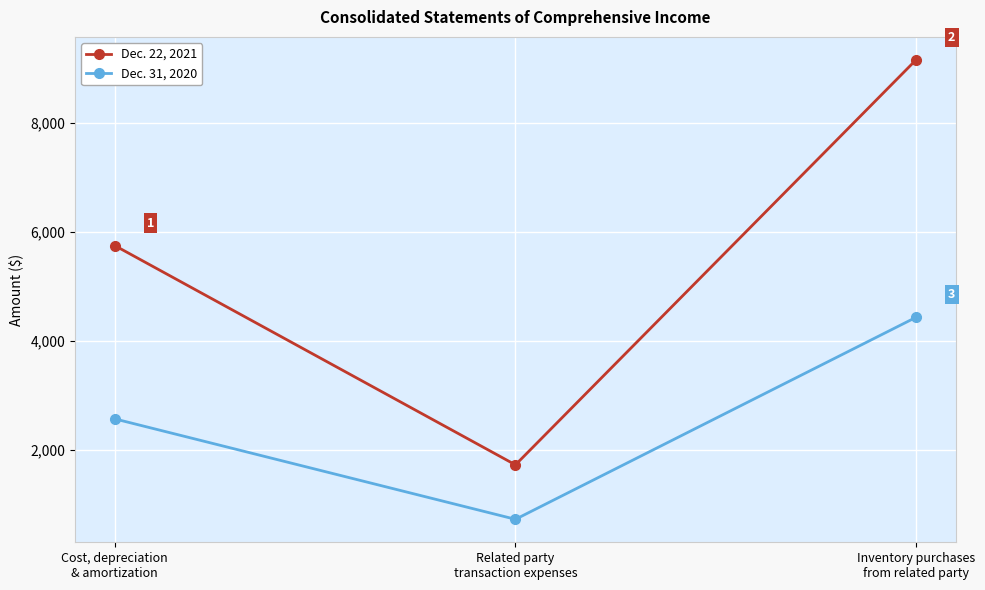

Reading left to right, list all the values displayed in this chart.

Dec. 22, 2021: Cost, depreciation
& amortization=5751	Related party
transaction expenses=1723	Inventory purchases
from related party=9165
Dec. 31, 2020: Cost, depreciation
& amortization=2567	Related party
transaction expenses=722	Inventory purchases
from related party=4434